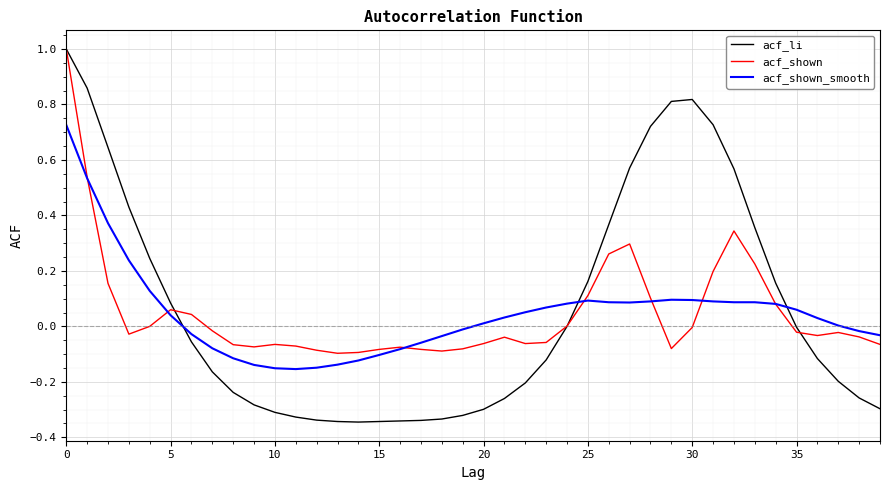

What is the maximum value shown in the chart?

1.0